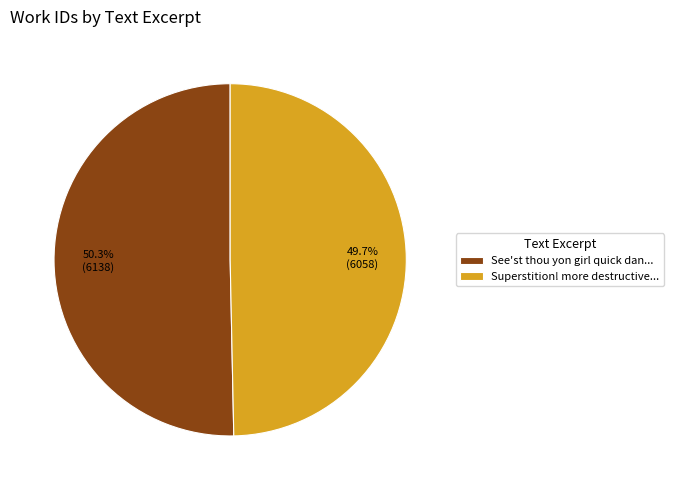

Does Superstition! more destructive... represent more than half of the total?

No